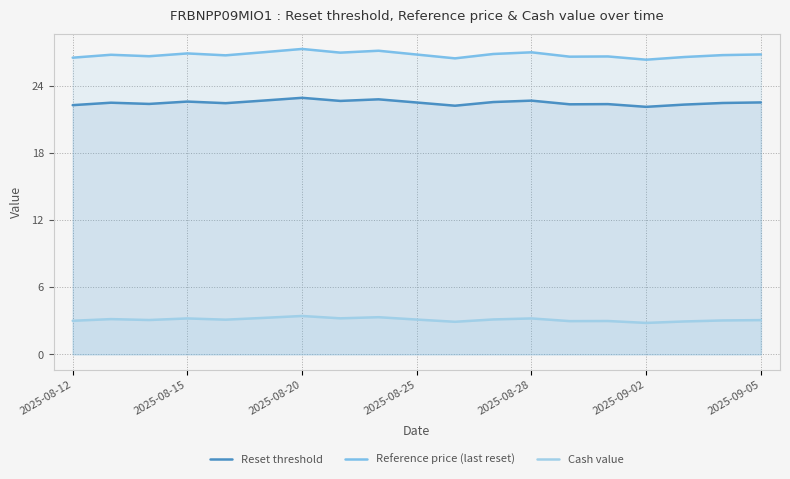

Which series has the widest spread of values?

Reference price (last reset)